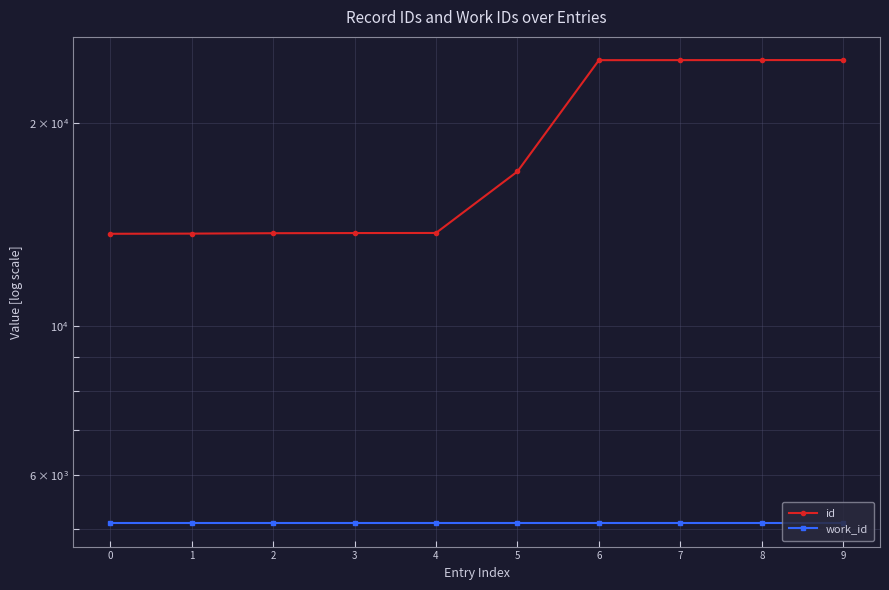

Rank the categories by id value from highest to lowest.

9, 8, 7, 6, 5, 4, 3, 2, 1, 0